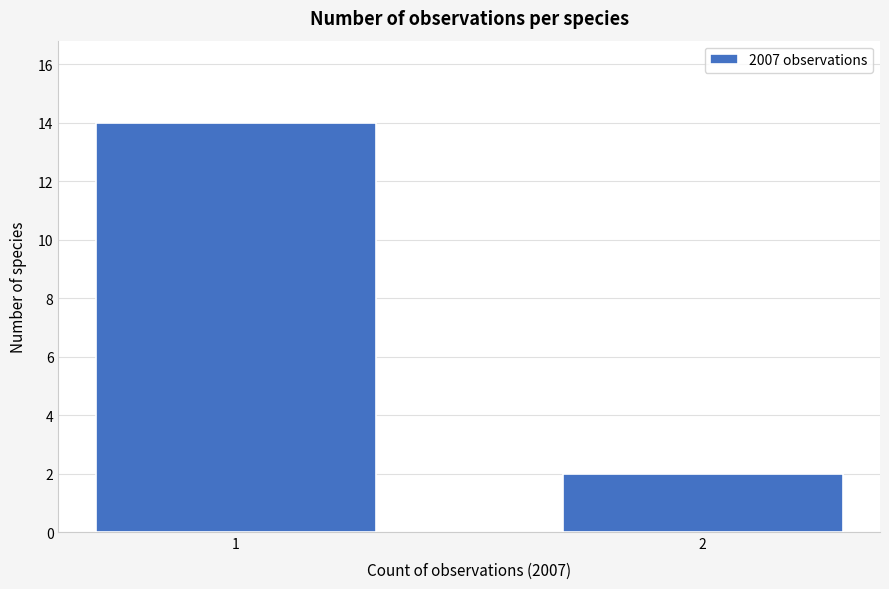

Reading left to right, list all the values displayed in this chart.

1=14	2=2